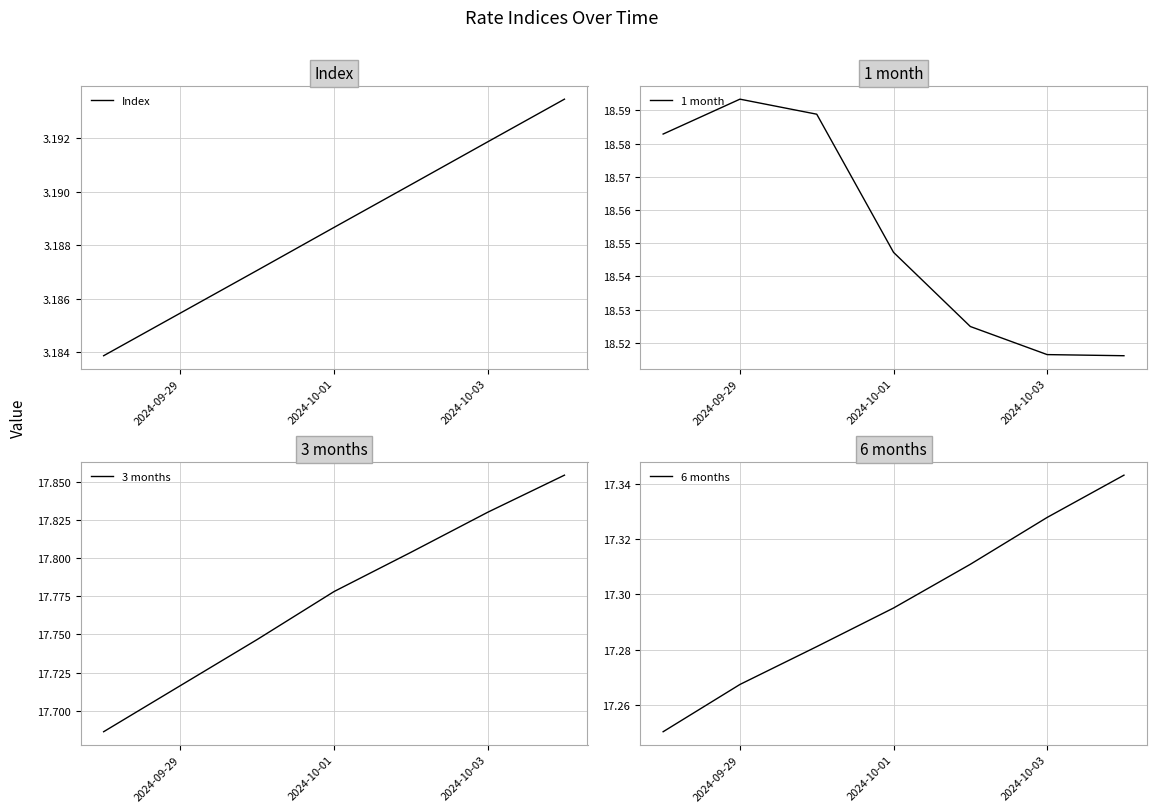

Which series has the largest total across all categories?

1 month